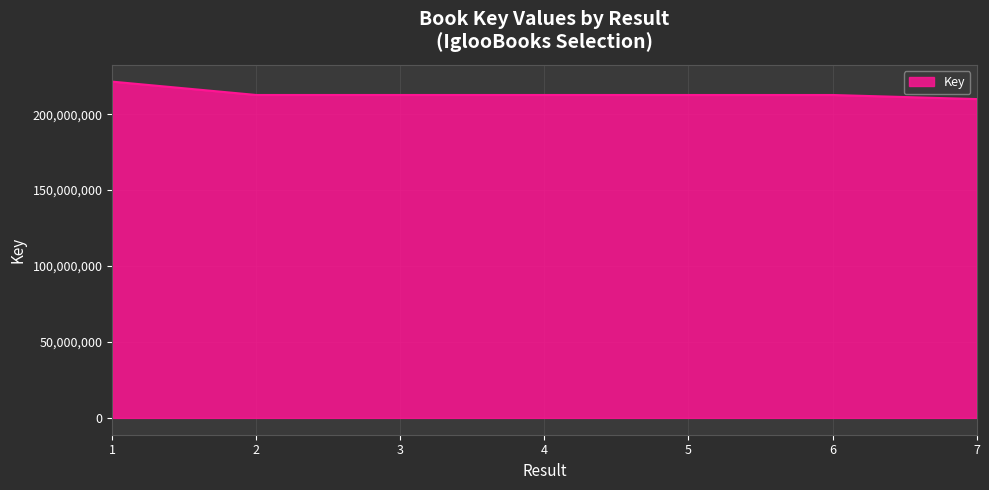

What is the difference between the maximum and minimum values?

11478634